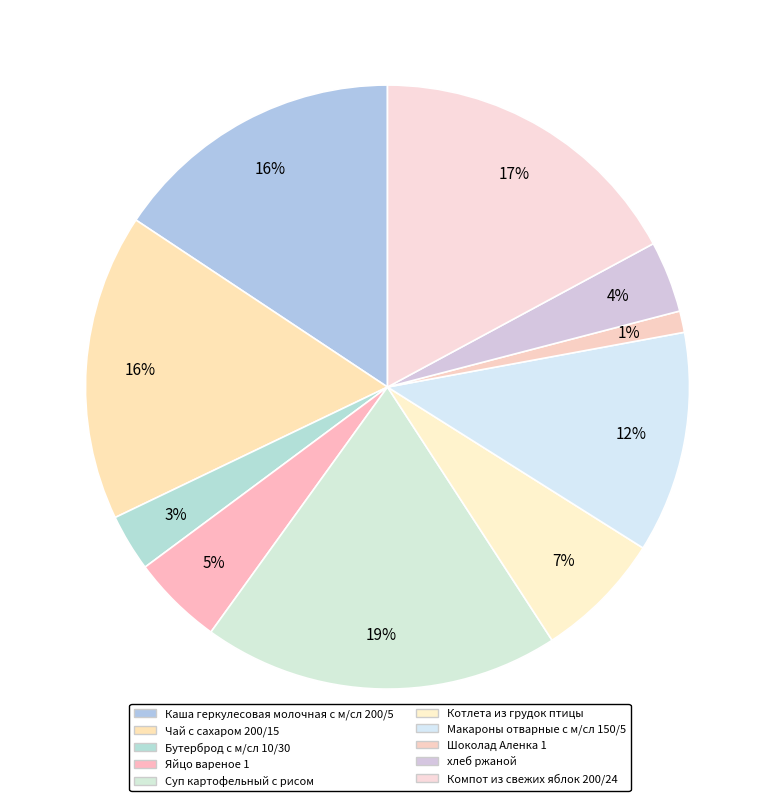

How many segments does this pie chart have?

10